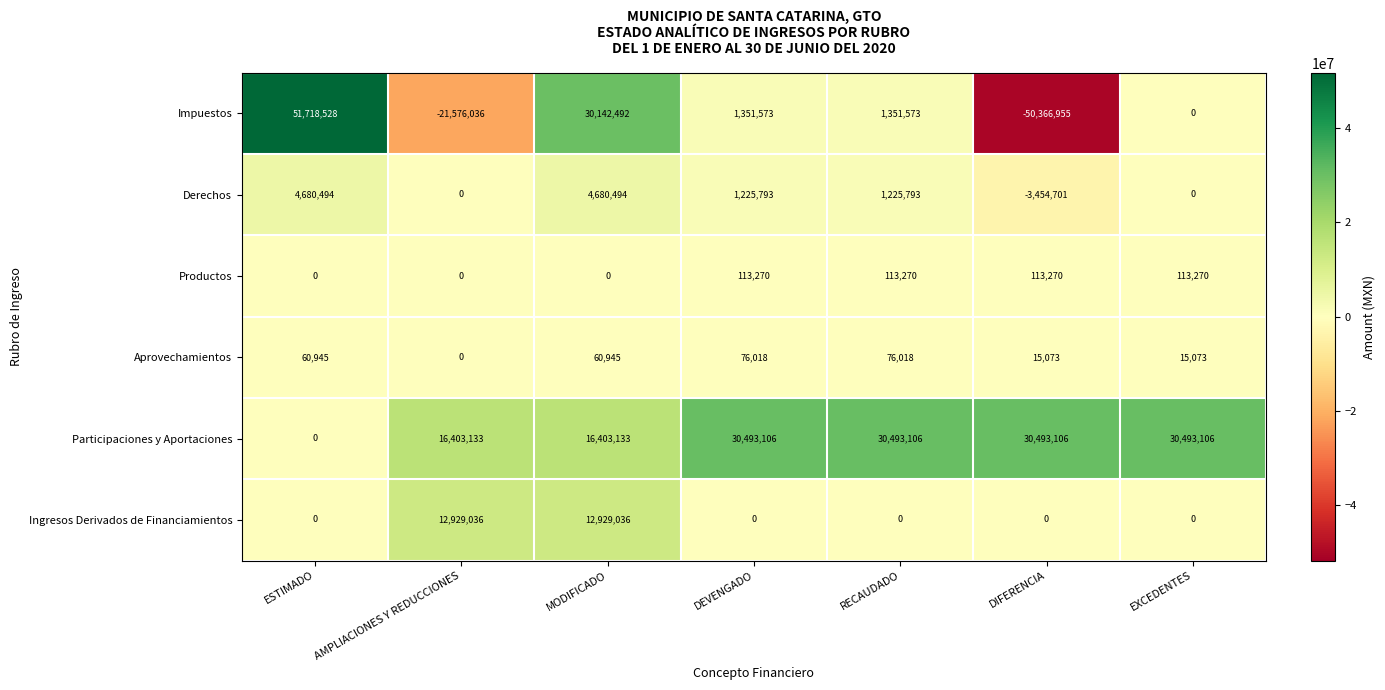

At which category is the sum across all series the highest?

MODIFICADO